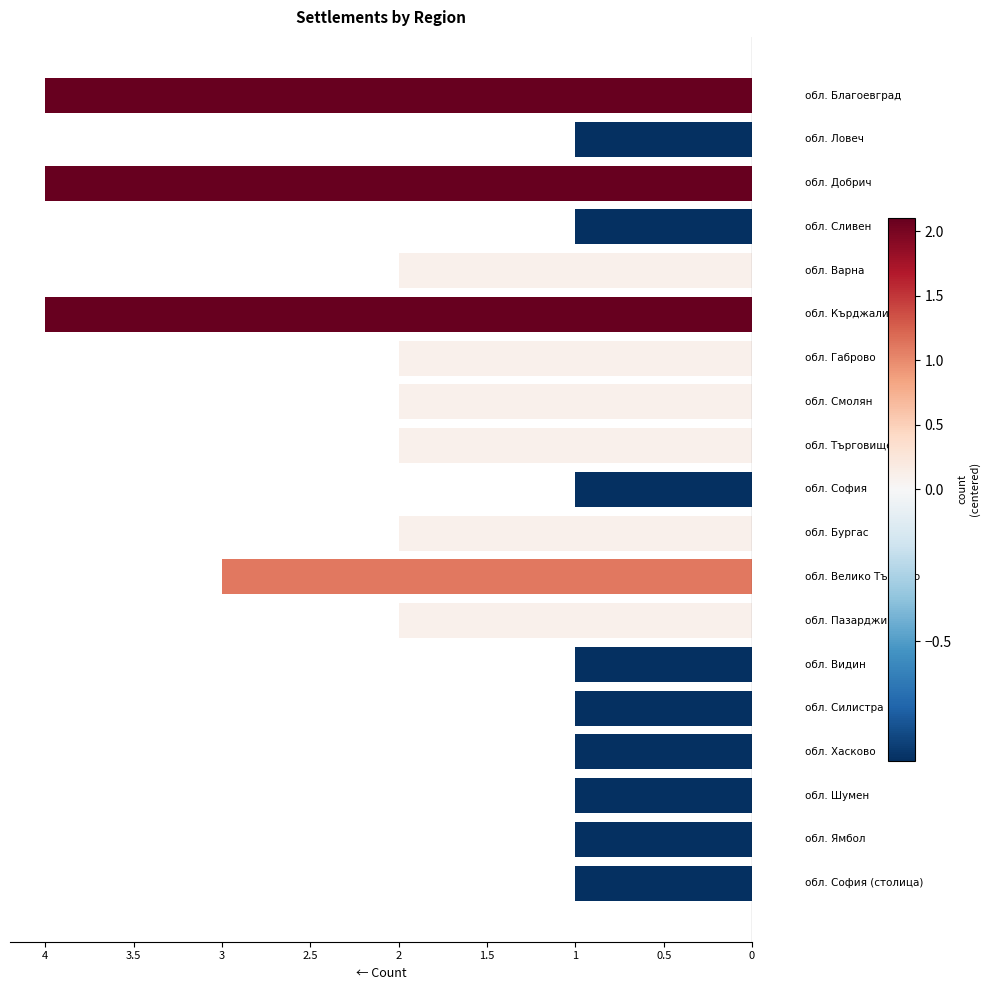

Does the chart contain any negative values?

Yes